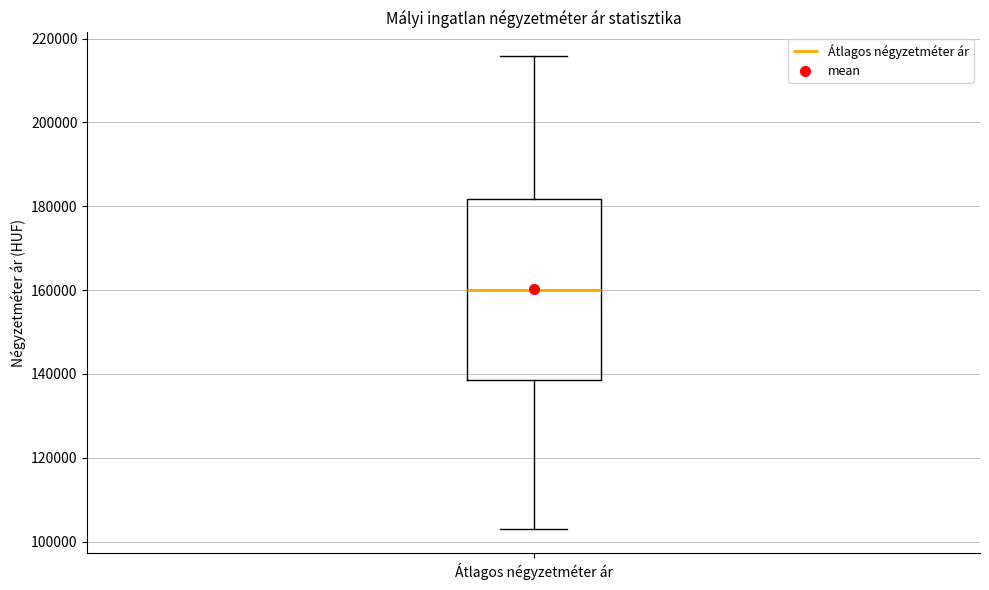

Where does the upper whisker of the box for Átlagos négyzetméter ár end on the y-axis? The values are not printed on the chart, so give them approximately, as read against the axis.

216000